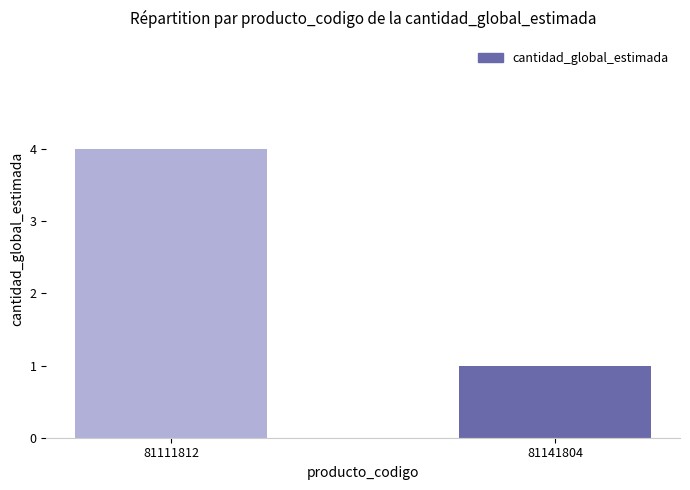

How many bars are there in total?

2